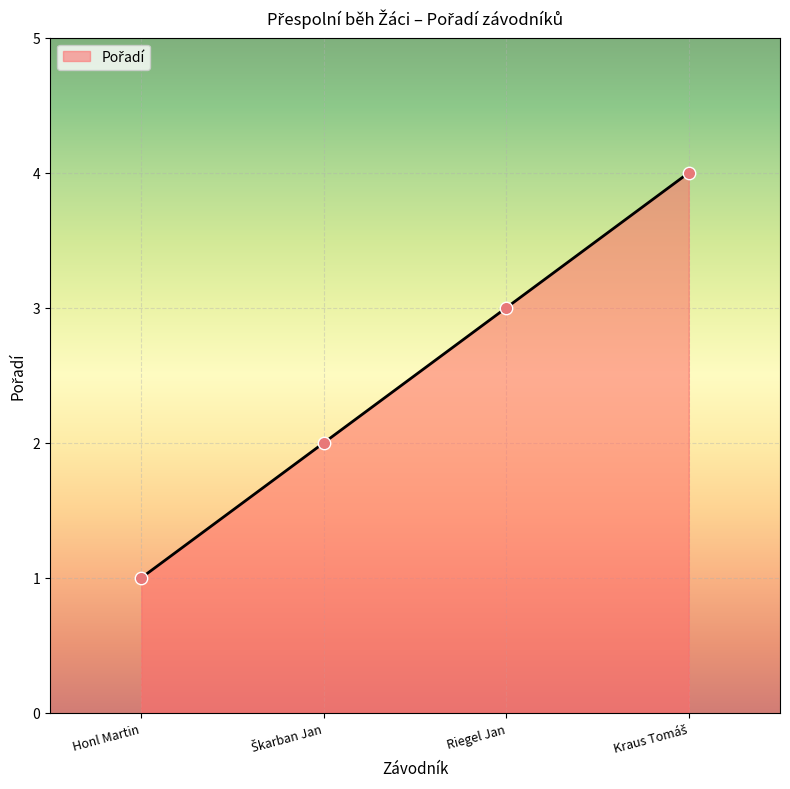

True or false: the data has more than 1 interior local peaks.

False